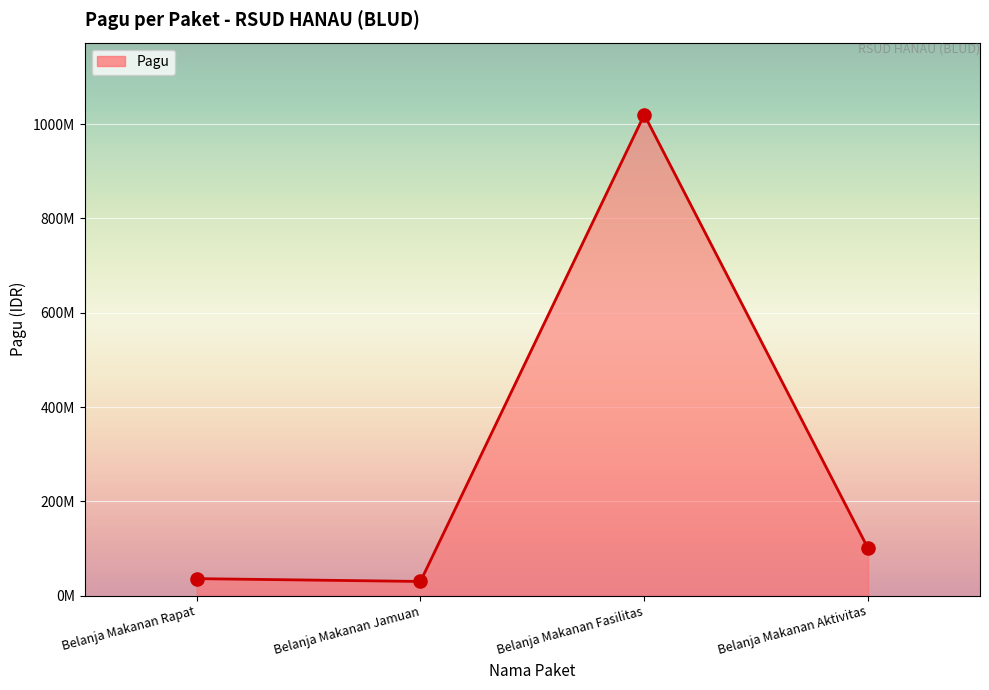

What is the ratio of the value at Belanja Makanan Jamuan to the value at Belanja Makanan Rapat?

0.8